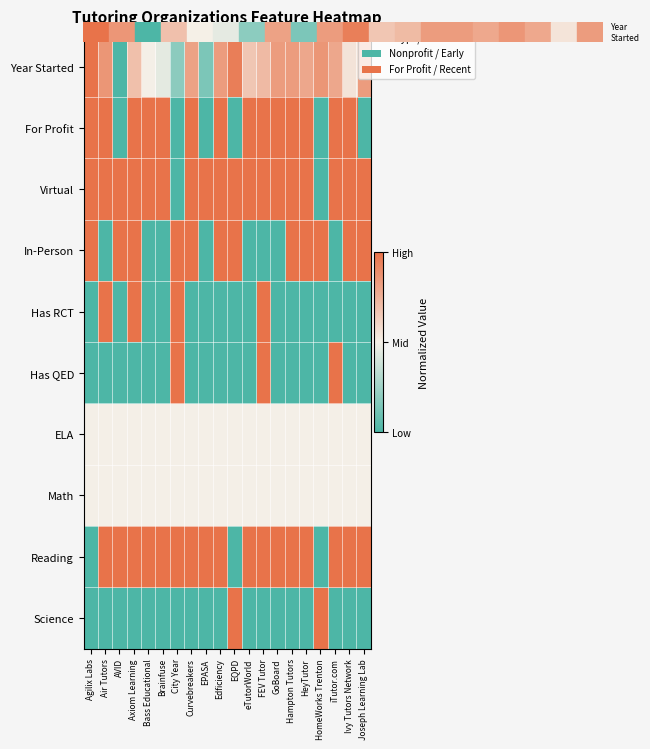

Reading right to left, list all the values displayed in this chart.

Year Started: Joseph Learning Lab=0.8	Ivy Tutors Network=0.5	iTutor.com=0.8	HomeWorks Trenton=0.9	HeyTutor=0.8	Hampton Tutors=0.8	GoBoard=0.8	FEV Tutor=0.7	eTutorWorld=0.7	EQPD=1.0	Edficiency=0.8	EPASA=0.1	Curvebreakers=0.8	City Year=0.2	Brainfuse=0.5	Bass Educational=0.5	Axiom Learning=0.7	AVID=0.0	Air Tutors=0.9	Agilix Labs=1.0
For Profit: Joseph Learning Lab=0.0	Ivy Tutors Network=1.0	iTutor.com=1.0	HomeWorks Trenton=0.0	HeyTutor=1.0	Hampton Tutors=1.0	GoBoard=1.0	FEV Tutor=1.0	eTutorWorld=1.0	EQPD=0.0	Edficiency=1.0	EPASA=0.0	Curvebreakers=1.0	City Year=0.0	Brainfuse=1.0	Bass Educational=1.0	Axiom Learning=1.0	AVID=0.0	Air Tutors=1.0	Agilix Labs=1.0
Virtual: Joseph Learning Lab=1.0	Ivy Tutors Network=1.0	iTutor.com=1.0	HomeWorks Trenton=0.0	HeyTutor=1.0	Hampton Tutors=1.0	GoBoard=1.0	FEV Tutor=1.0	eTutorWorld=1.0	EQPD=1.0	Edficiency=1.0	EPASA=1.0	Curvebreakers=1.0	City Year=0.0	Brainfuse=1.0	Bass Educational=1.0	Axiom Learning=1.0	AVID=1.0	Air Tutors=1.0	Agilix Labs=1.0
In-Person: Joseph Learning Lab=1.0	Ivy Tutors Network=1.0	iTutor.com=0.0	HomeWorks Trenton=1.0	HeyTutor=1.0	Hampton Tutors=1.0	GoBoard=0.0	FEV Tutor=0.0	eTutorWorld=0.0	EQPD=1.0	Edficiency=1.0	EPASA=0.0	Curvebreakers=1.0	City Year=1.0	Brainfuse=0.0	Bass Educational=0.0	Axiom Learning=1.0	AVID=1.0	Air Tutors=0.0	Agilix Labs=1.0
Has RCT: Joseph Learning Lab=0.0	Ivy Tutors Network=0.0	iTutor.com=0.0	HomeWorks Trenton=0.0	HeyTutor=0.0	Hampton Tutors=0.0	GoBoard=0.0	FEV Tutor=1.0	eTutorWorld=0.0	EQPD=0.0	Edficiency=0.0	EPASA=0.0	Curvebreakers=0.0	City Year=1.0	Brainfuse=0.0	Bass Educational=0.0	Axiom Learning=1.0	AVID=0.0	Air Tutors=1.0	Agilix Labs=0.0
Has QED: Joseph Learning Lab=0.0	Ivy Tutors Network=0.0	iTutor.com=1.0	HomeWorks Trenton=0.0	HeyTutor=0.0	Hampton Tutors=0.0	GoBoard=0.0	FEV Tutor=1.0	eTutorWorld=0.0	EQPD=0.0	Edficiency=0.0	EPASA=0.0	Curvebreakers=0.0	City Year=1.0	Brainfuse=0.0	Bass Educational=0.0	Axiom Learning=0.0	AVID=0.0	Air Tutors=0.0	Agilix Labs=0.0
ELA: Joseph Learning Lab=0.5	Ivy Tutors Network=0.5	iTutor.com=0.5	HomeWorks Trenton=0.5	HeyTutor=0.5	Hampton Tutors=0.5	GoBoard=0.5	FEV Tutor=0.5	eTutorWorld=0.5	EQPD=0.5	Edficiency=0.5	EPASA=0.5	Curvebreakers=0.5	City Year=0.5	Brainfuse=0.5	Bass Educational=0.5	Axiom Learning=0.5	AVID=0.5	Air Tutors=0.5	Agilix Labs=0.5
Math: Joseph Learning Lab=0.5	Ivy Tutors Network=0.5	iTutor.com=0.5	HomeWorks Trenton=0.5	HeyTutor=0.5	Hampton Tutors=0.5	GoBoard=0.5	FEV Tutor=0.5	eTutorWorld=0.5	EQPD=0.5	Edficiency=0.5	EPASA=0.5	Curvebreakers=0.5	City Year=0.5	Brainfuse=0.5	Bass Educational=0.5	Axiom Learning=0.5	AVID=0.5	Air Tutors=0.5	Agilix Labs=0.5
Reading: Joseph Learning Lab=1.0	Ivy Tutors Network=1.0	iTutor.com=1.0	HomeWorks Trenton=0.0	HeyTutor=1.0	Hampton Tutors=1.0	GoBoard=1.0	FEV Tutor=1.0	eTutorWorld=1.0	EQPD=0.0	Edficiency=1.0	EPASA=1.0	Curvebreakers=1.0	City Year=1.0	Brainfuse=1.0	Bass Educational=1.0	Axiom Learning=1.0	AVID=1.0	Air Tutors=1.0	Agilix Labs=0.0
Science: Joseph Learning Lab=0.0	Ivy Tutors Network=0.0	iTutor.com=0.0	HomeWorks Trenton=1.0	HeyTutor=0.0	Hampton Tutors=0.0	GoBoard=0.0	FEV Tutor=0.0	eTutorWorld=0.0	EQPD=1.0	Edficiency=0.0	EPASA=0.0	Curvebreakers=0.0	City Year=0.0	Brainfuse=0.0	Bass Educational=0.0	Axiom Learning=0.0	AVID=0.0	Air Tutors=0.0	Agilix Labs=0.0